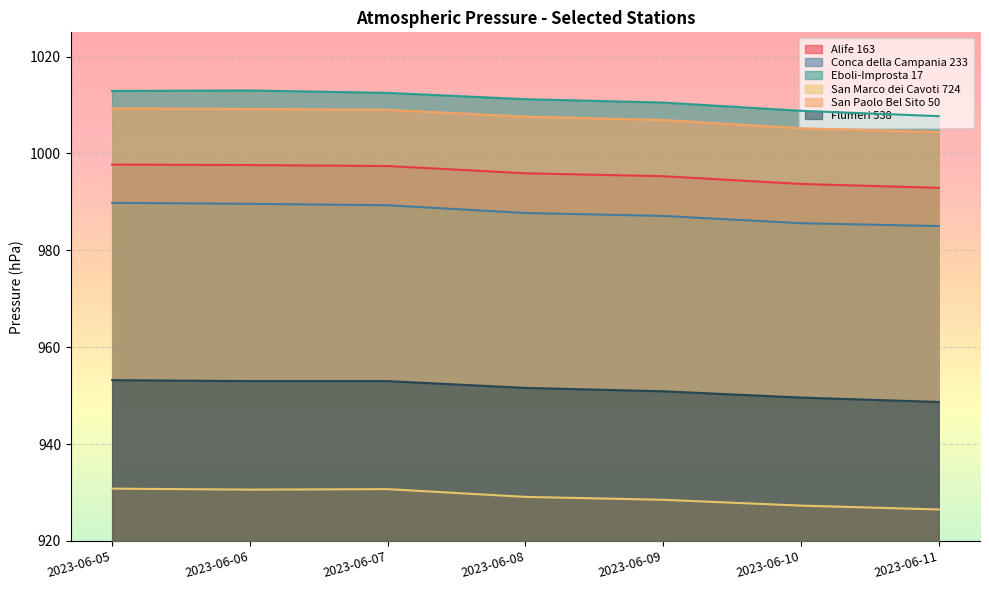

Which series changed the most between 2023-06-07 and 2023-06-09?

San Marco dei Cavoti 724